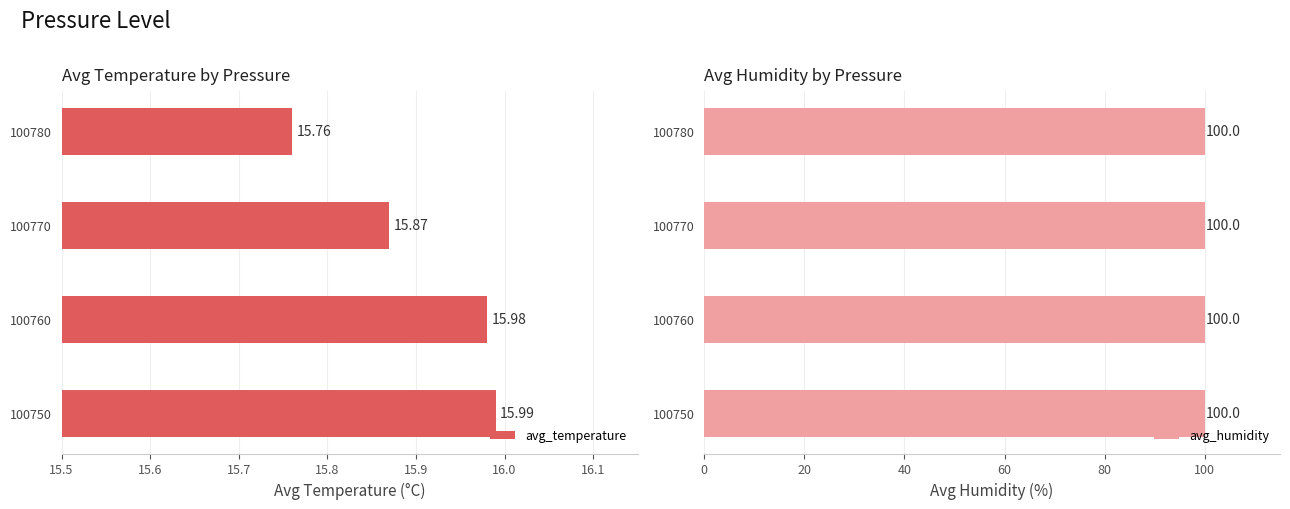

What is the sum of all avg_temperature values?

63.6